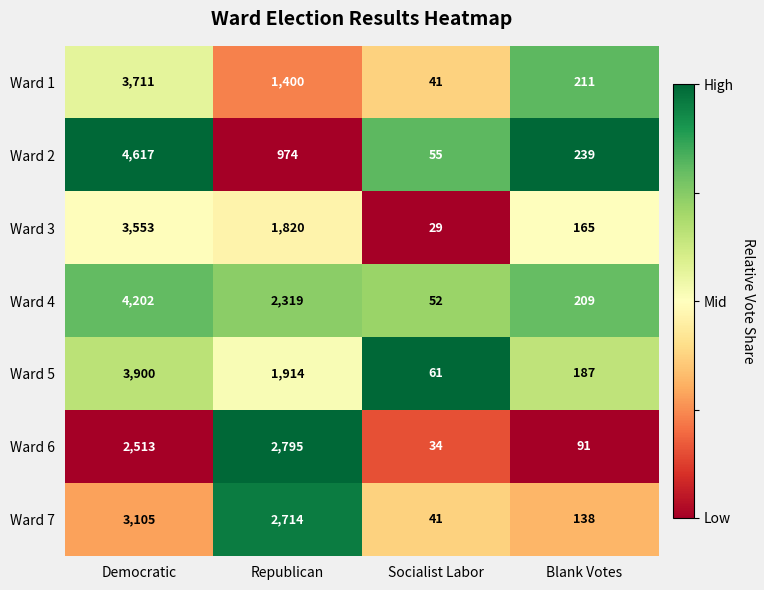

Reading left to right, what are all the values shown in this chart?

Ward 1: 3711	1400	41	211
Ward 2: 4617	974	55	239
Ward 3: 3553	1820	29	165
Ward 4: 4202	2319	52	209
Ward 5: 3900	1914	61	187
Ward 6: 2513	2795	34	91
Ward 7: 3105	2714	41	138